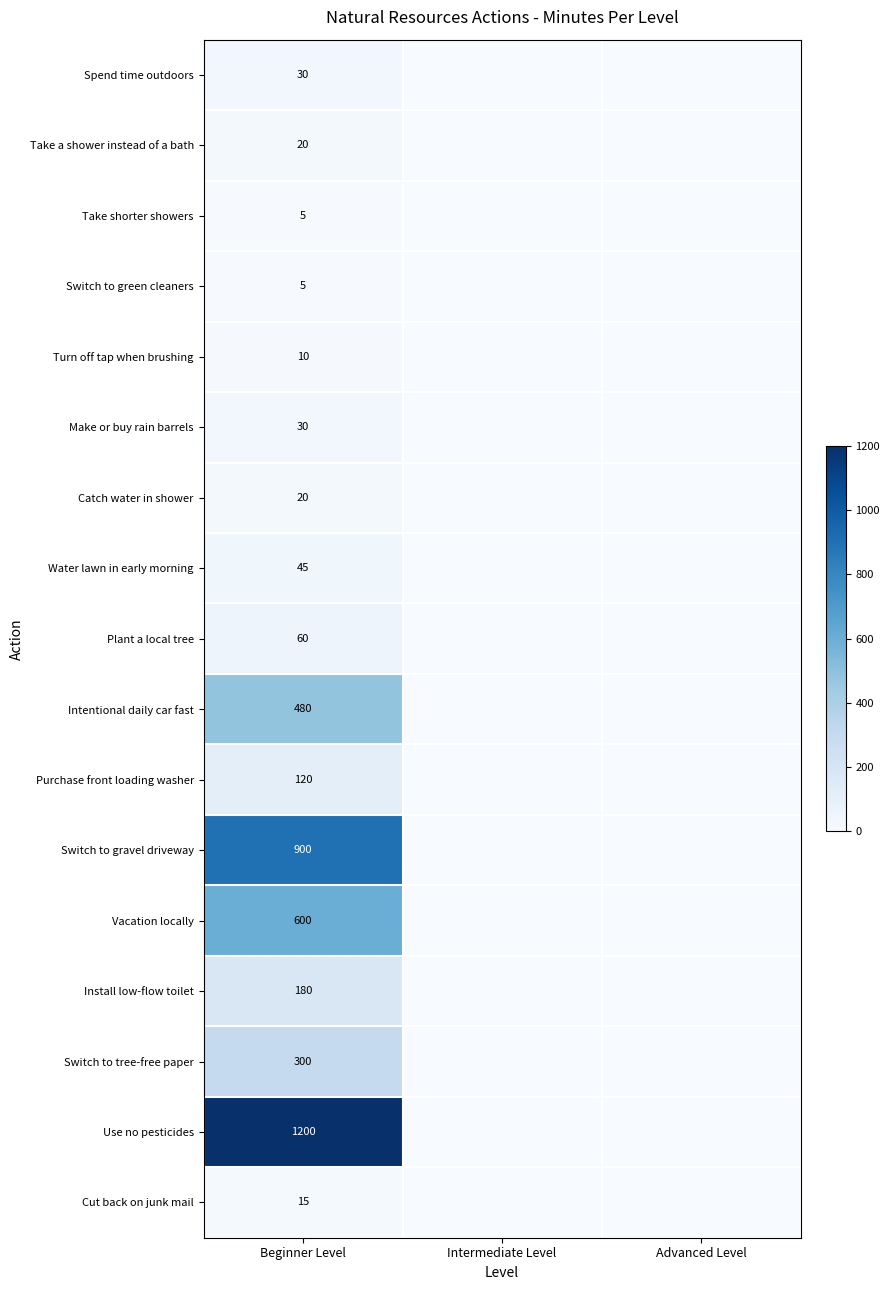

Is it true that Take shorter showers equals 1 at Beginner Level?

False